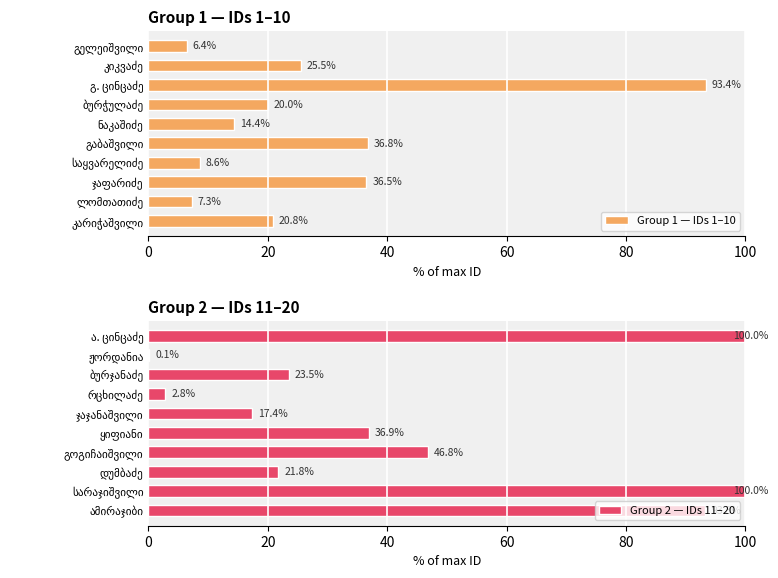

What are all the series names shown in the legend?

Group 1 — IDs 1–10, Group 2 — IDs 11–20